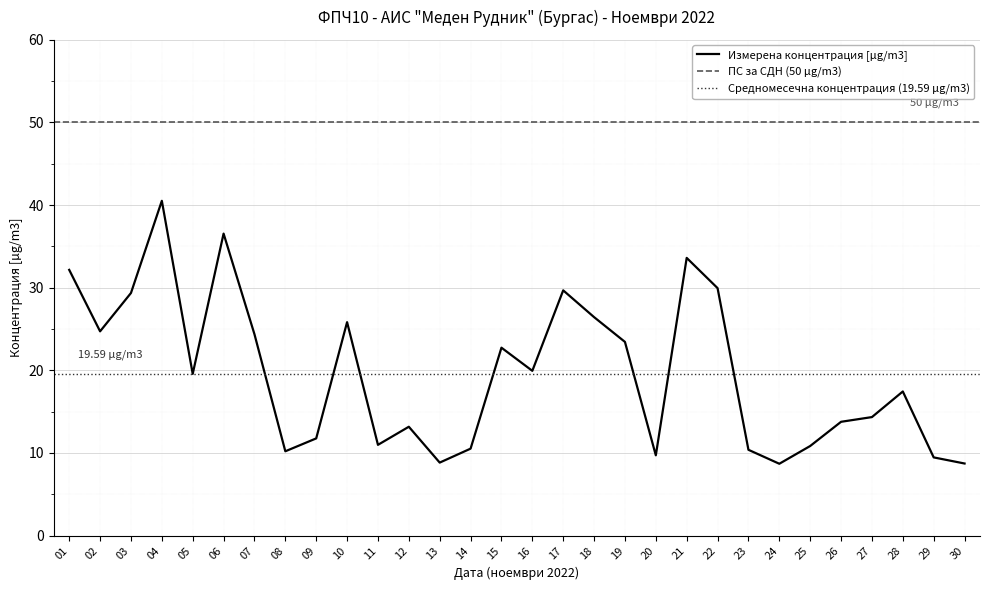

Rank the categories by value from lowest to highest.

24, 30, 13, 29, 20, 08, 23, 14, 25, 11, 09, 12, 26, 27, 28, 05, 16, 15, 19, 07, 02, 10, 18, 03, 17, 22, 01, 21, 06, 04